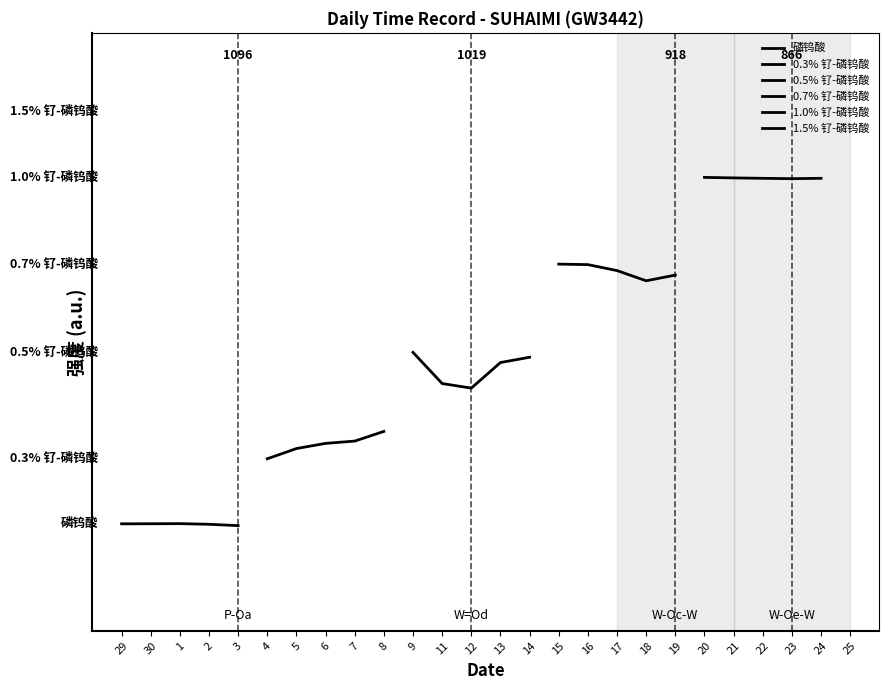

What is the difference between the highest and lowest values at 3?

4.8